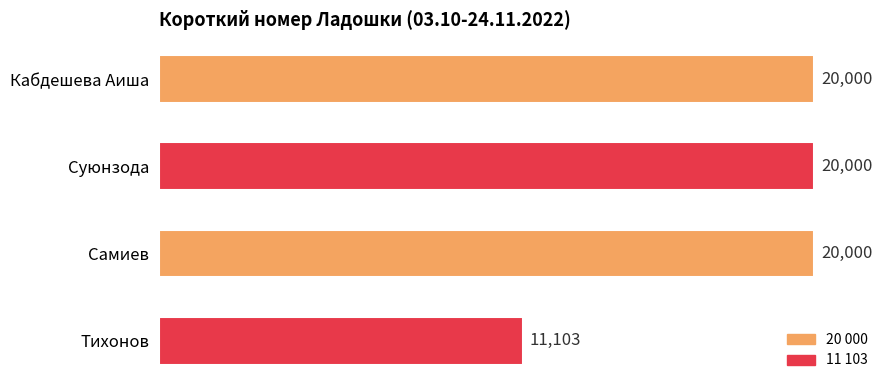

True or false: the data shows 7838 at Самиев.

False